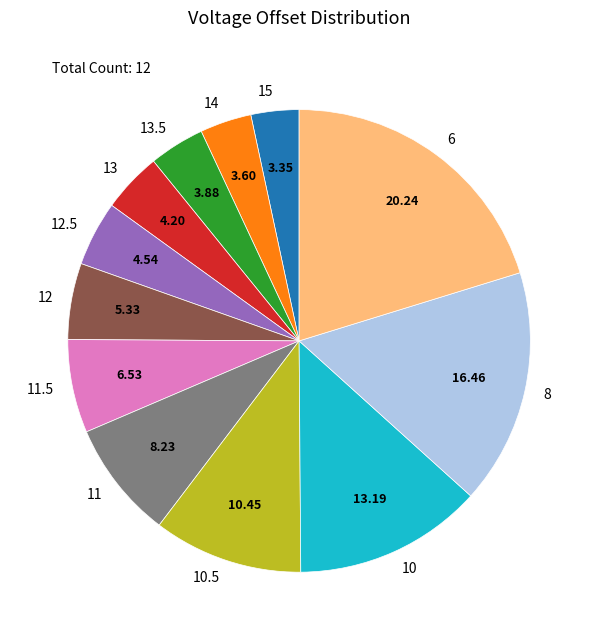

How many slices are in this pie chart?

12